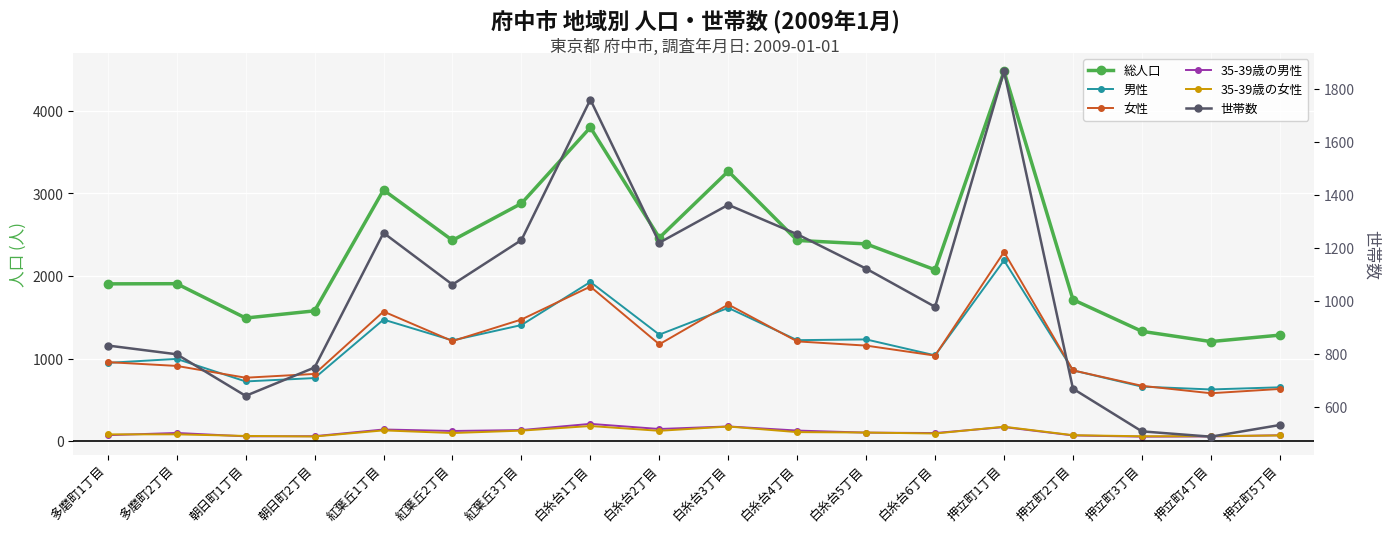

At which label does 男性 first exceed 1220?

紅葉丘1丁目